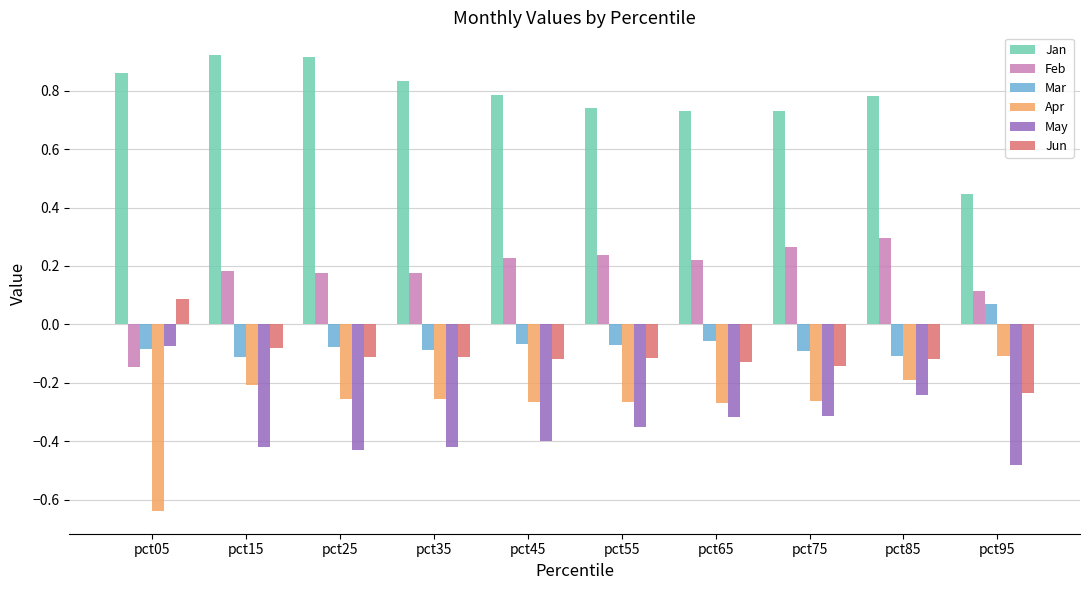

How many bars are there in total?

60